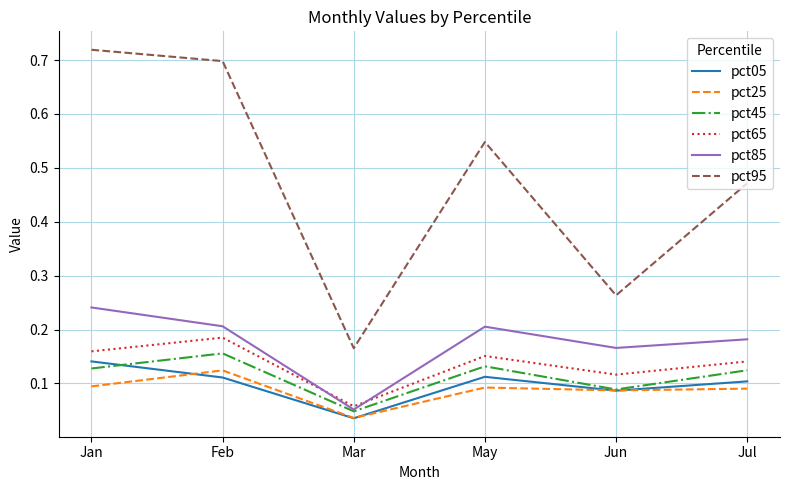

How many lines are shown in the chart?

6